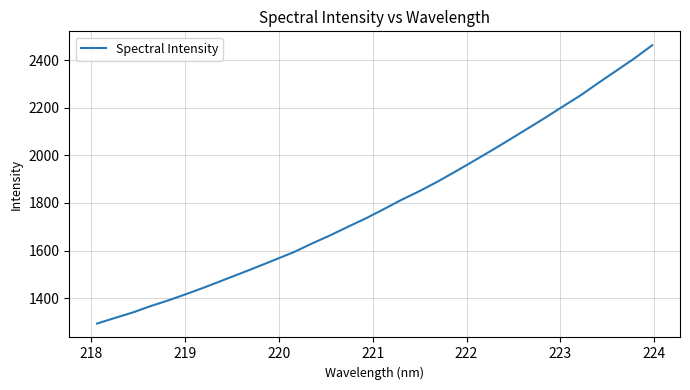

What is the difference between the maximum and minimum values?

1168.7